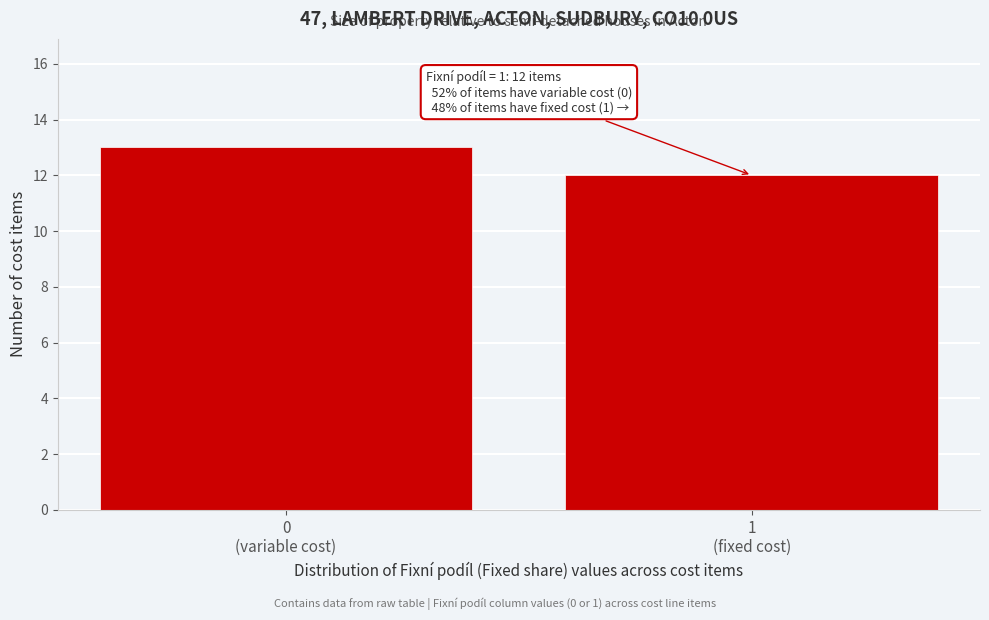

Reading left to right, extract all data points from this chart.

13	12